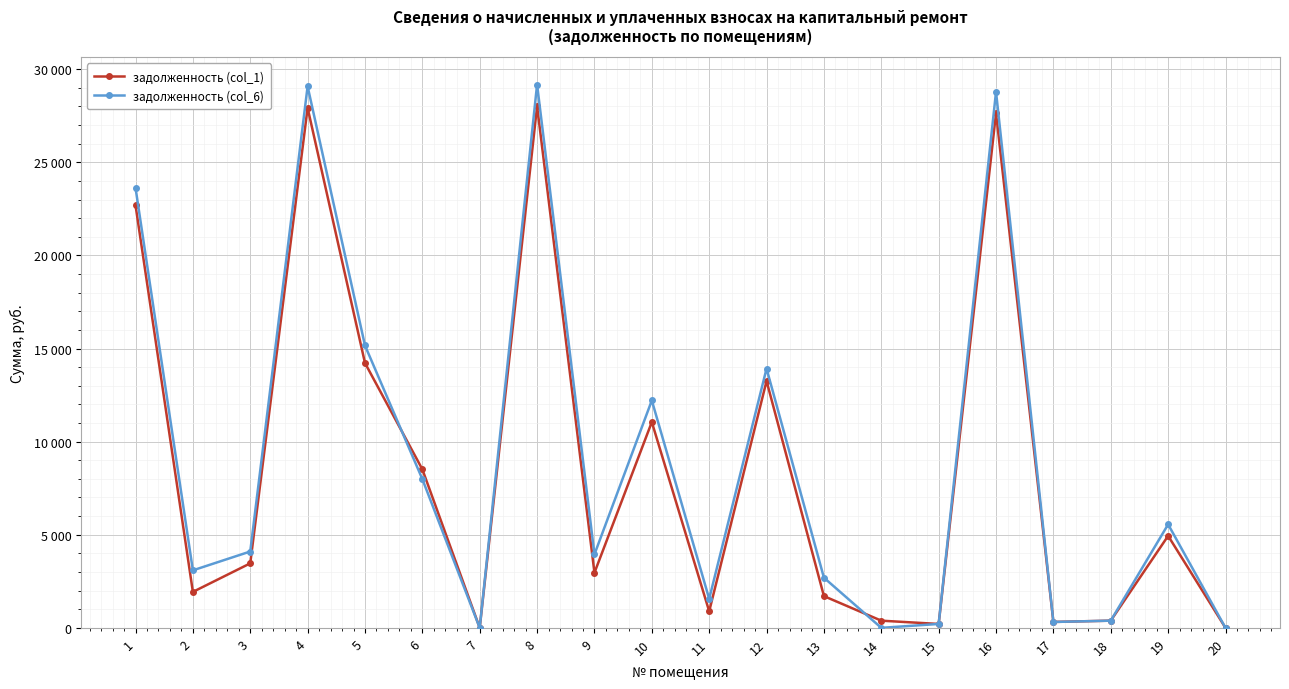

What is the difference between the задолженность (col_1) values at 2 and 19?

3009.3